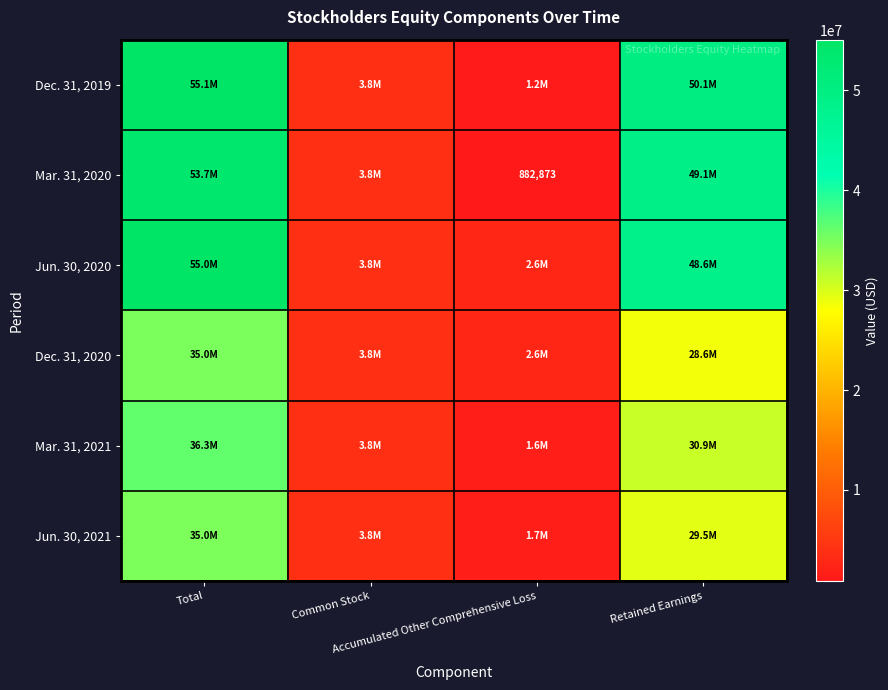

At which label is Dec. 31, 2020 closest to 18835153?

Retained Earnings